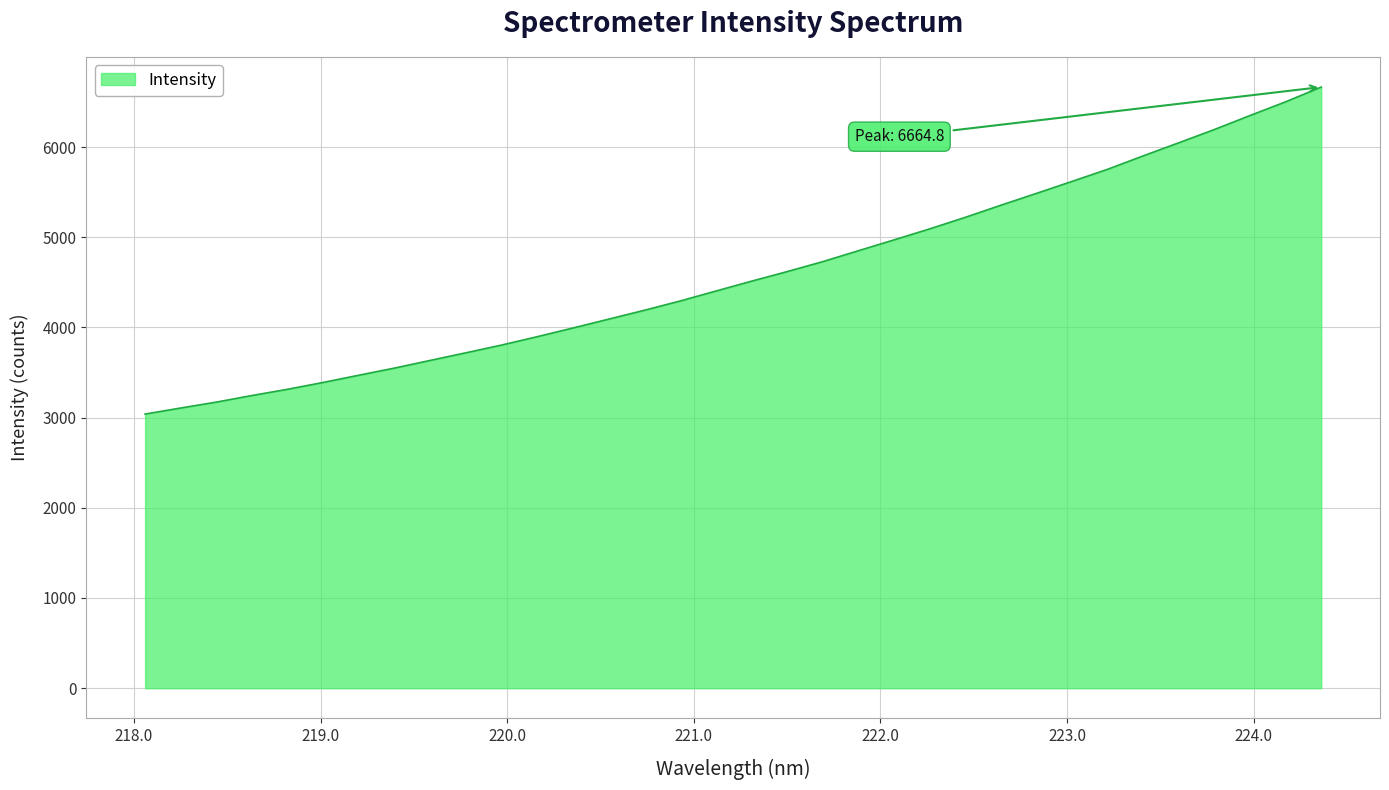

What is the maximum value shown in the chart?

6664.8